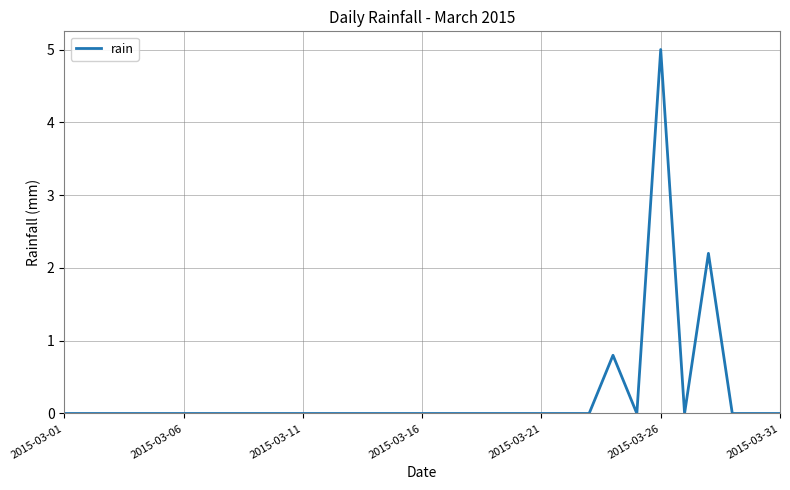

What is the greatest value displayed?

5.0